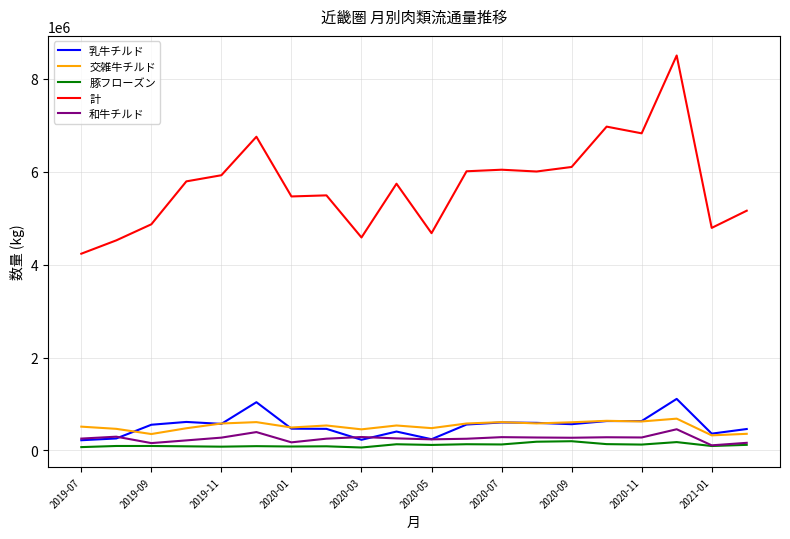

Which series has the largest total across all categories?

計